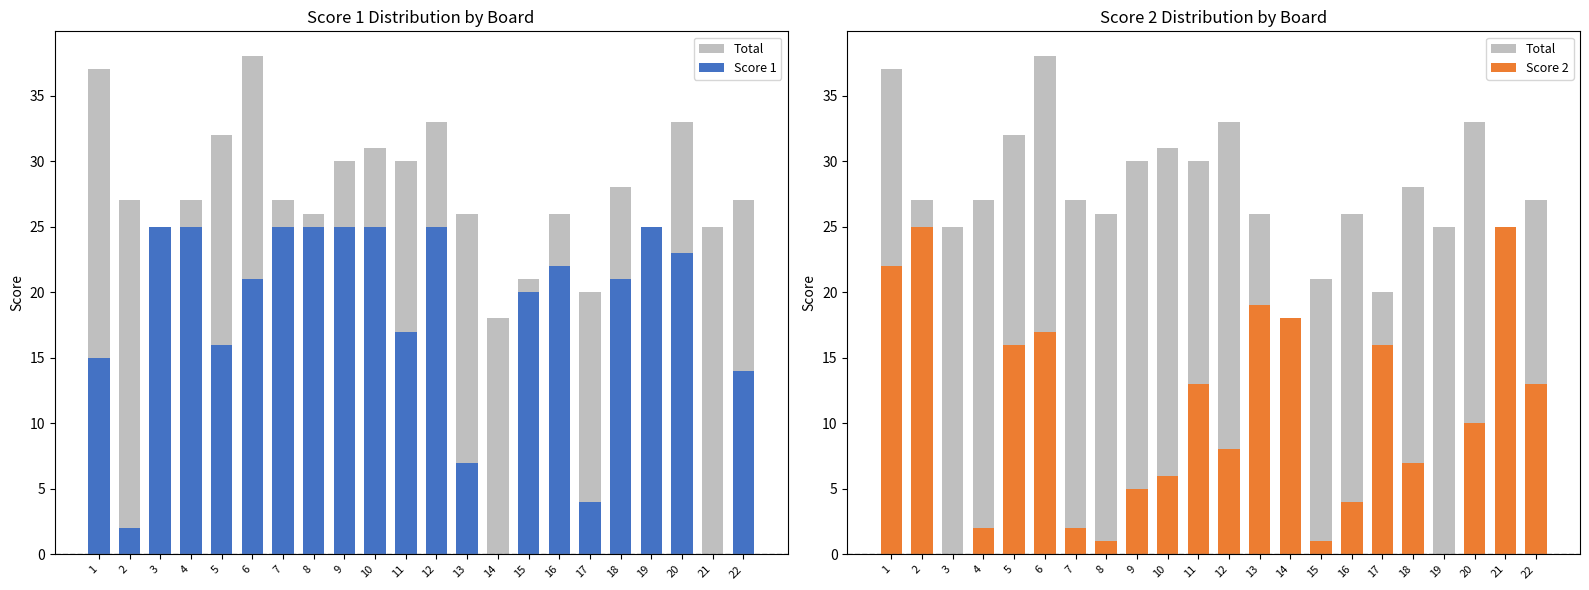

What is the value of the Score 1 bar at the 4th from the left?

25